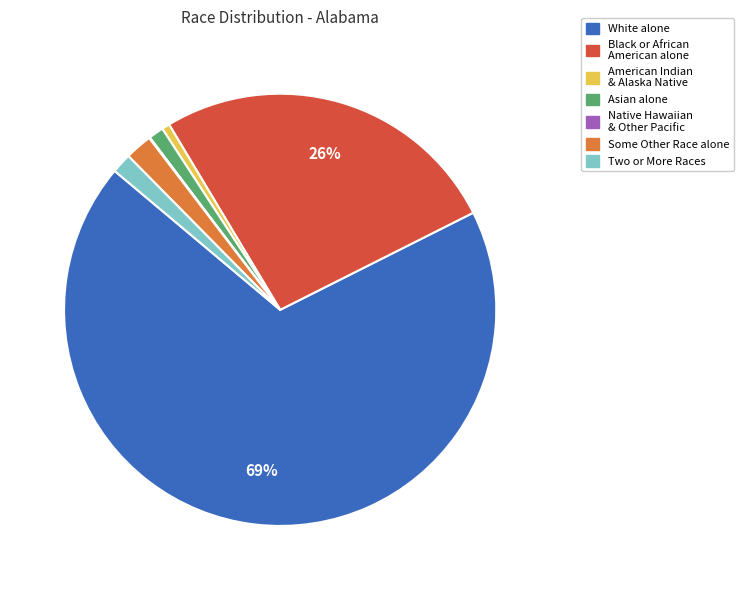

To the nearest percent, what is the average slice percentage?

14%